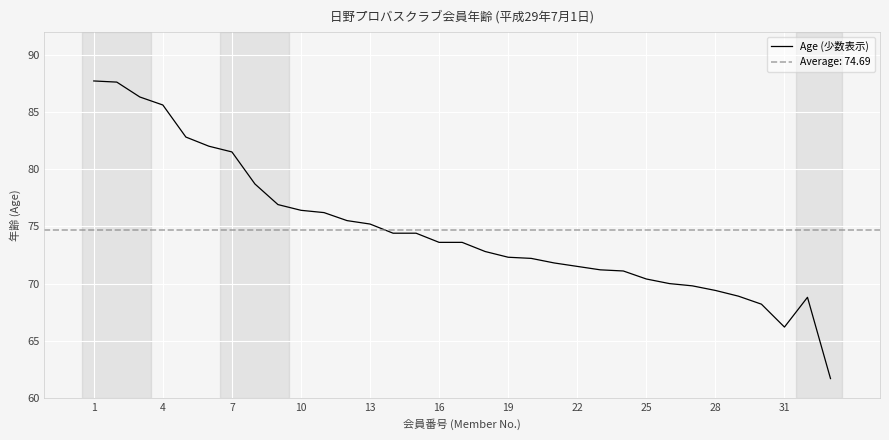

The Age (少数表示) series shows 70.4 at 25. True or false?

True